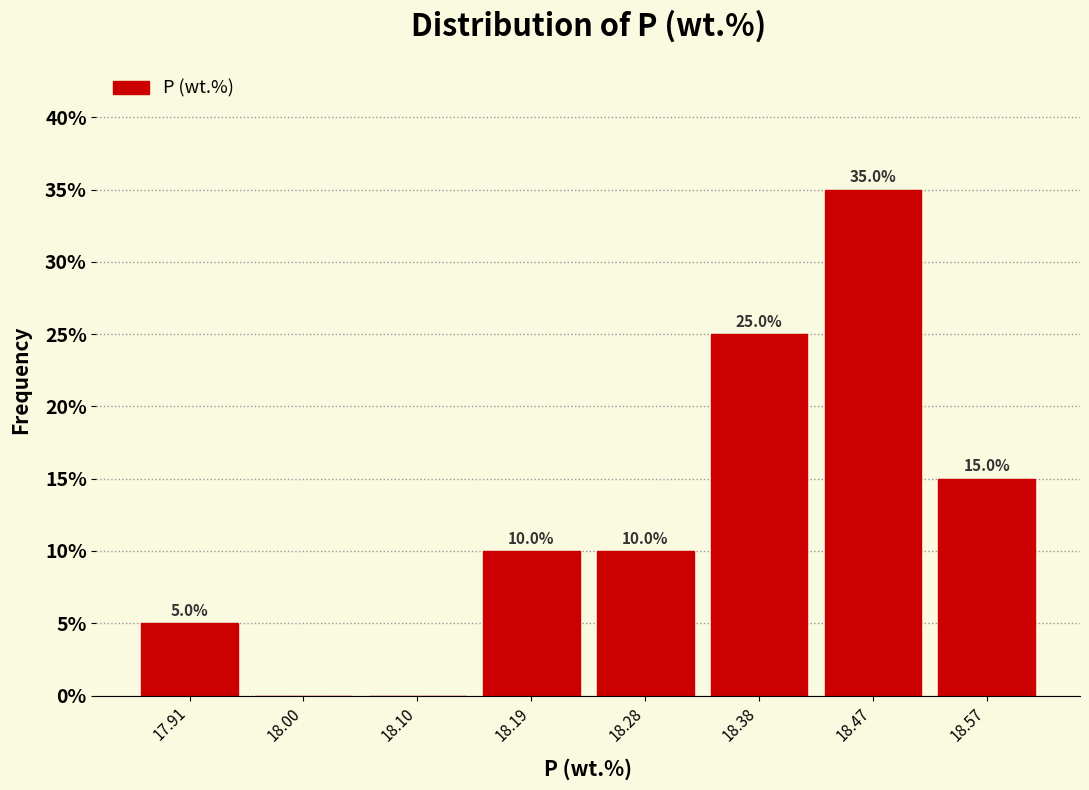

Which range on the x-axis has the tallest bar?

18.43 to 18.52